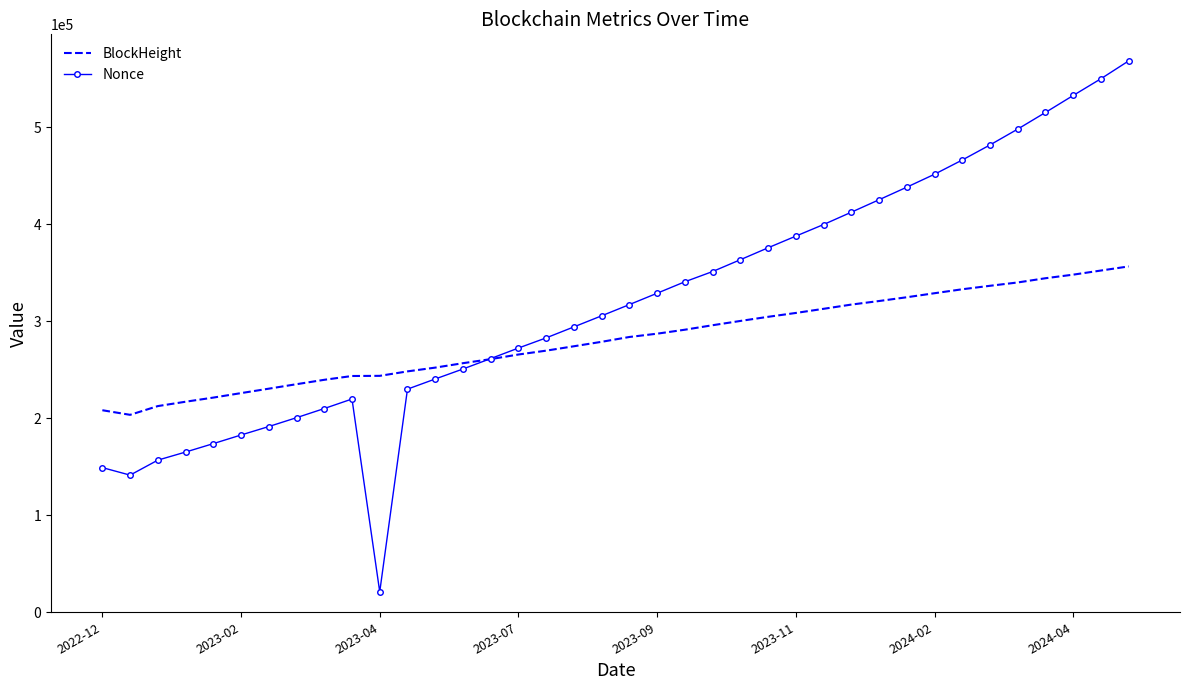

How many intersections are there between Nonce and BlockHeight?

1